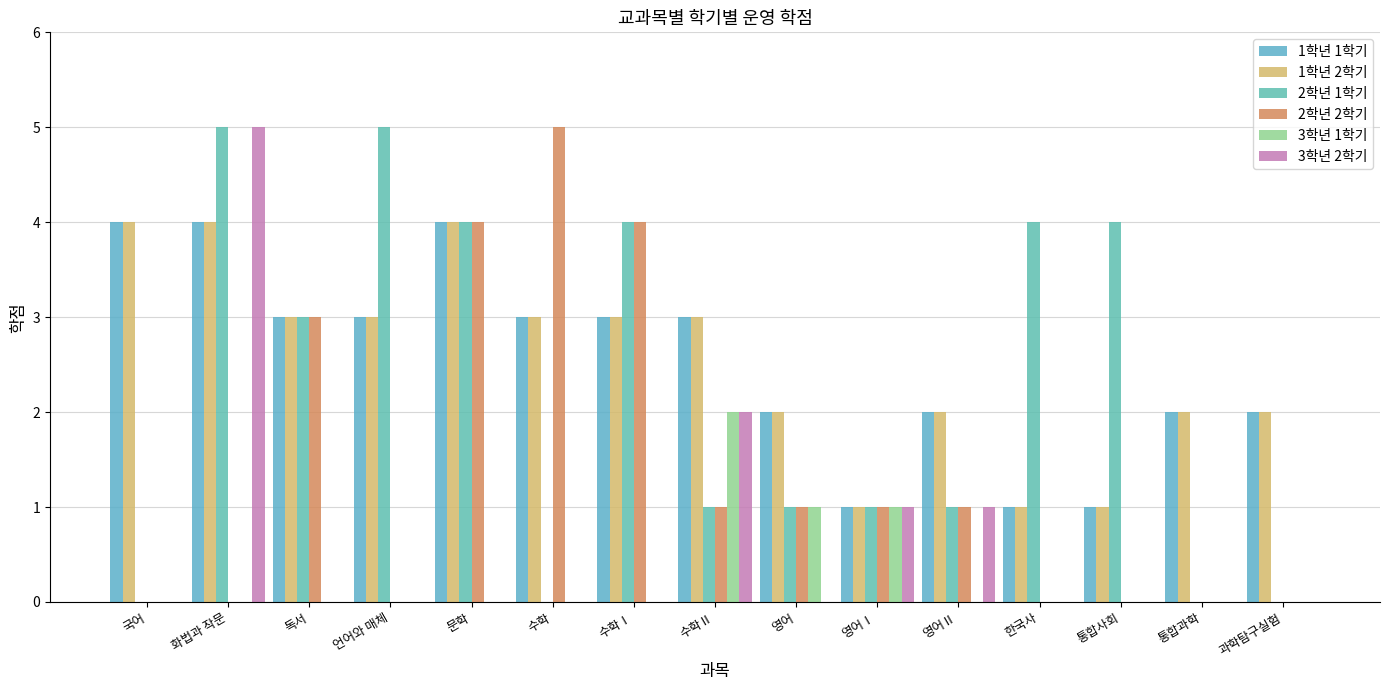

Rank the series by their maximum value, from highest to lowest.

2학년 1학기, 2학년 2학기, 3학년 2학기, 1학년 1학기, 1학년 2학기, 3학년 1학기